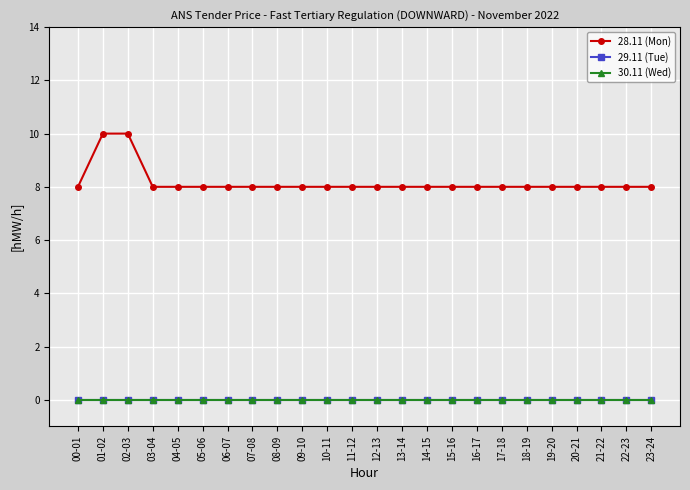

What is the label of the 20th point from the right?

04-05